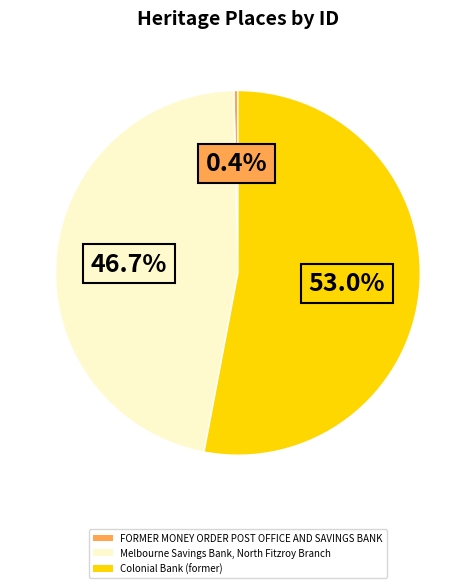

Which category has the biggest portion of the pie?

Colonial Bank (former)